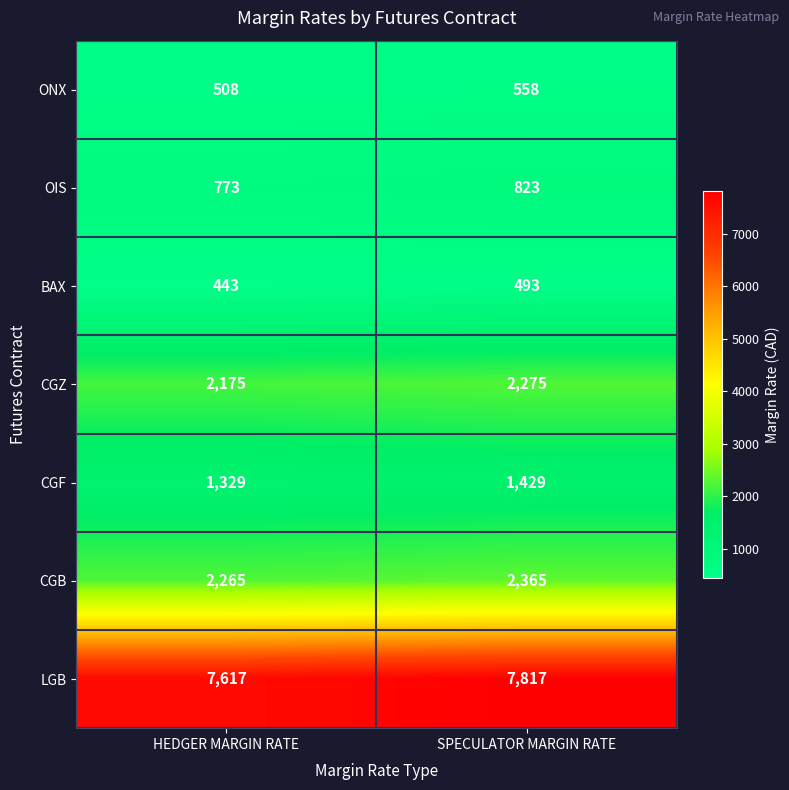

At which category does the chart reach its peak across all series?

SPECULATOR MARGIN RATE